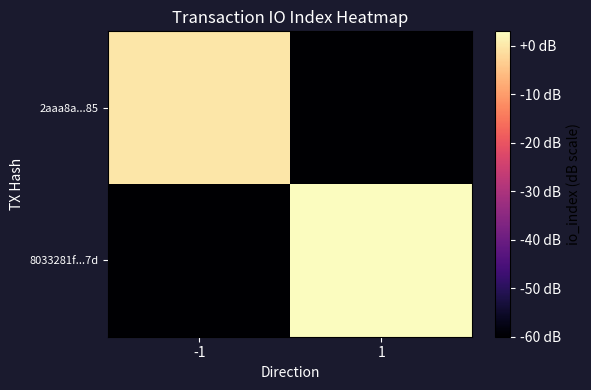

Rank the series at -1 from highest to lowest value.

2aaa8a...85, 8033281f...7d